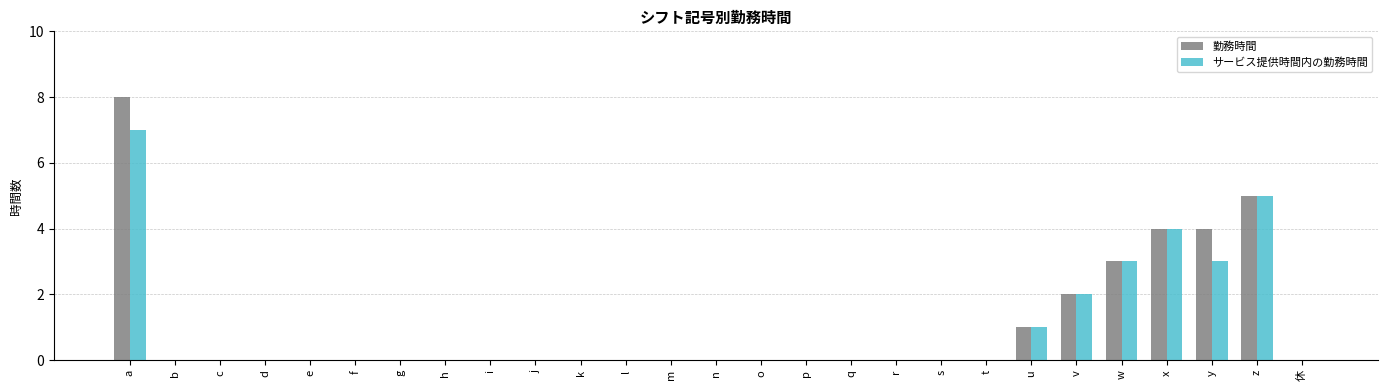

Are the bars horizontal?

No